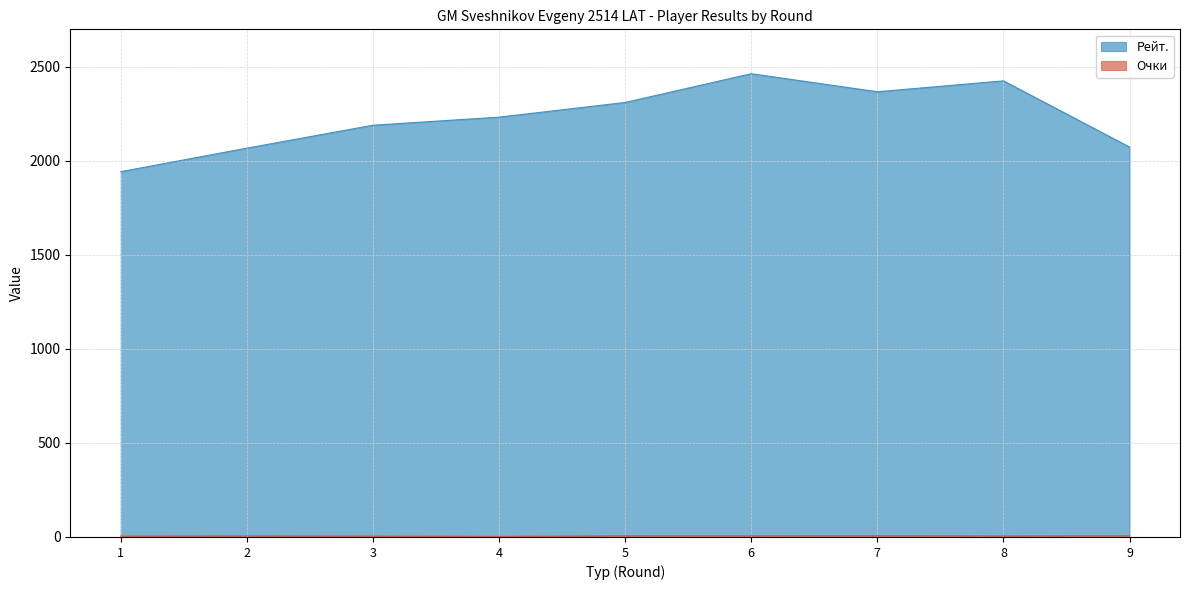

What is the total value across all series at 9?

2081.0